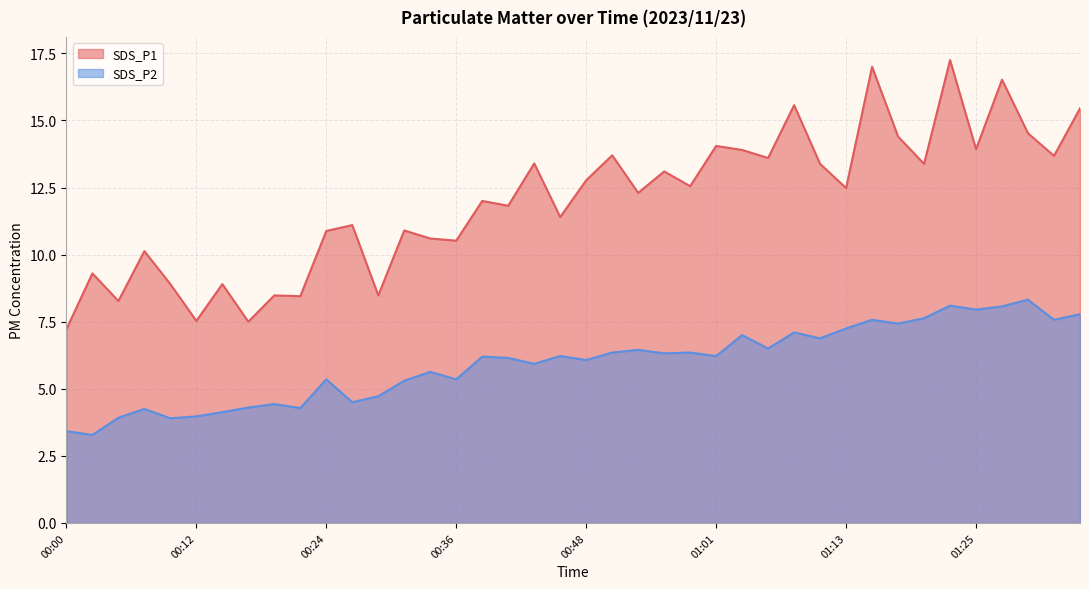

Which series has the largest range (max minus min)?

SDS_P1